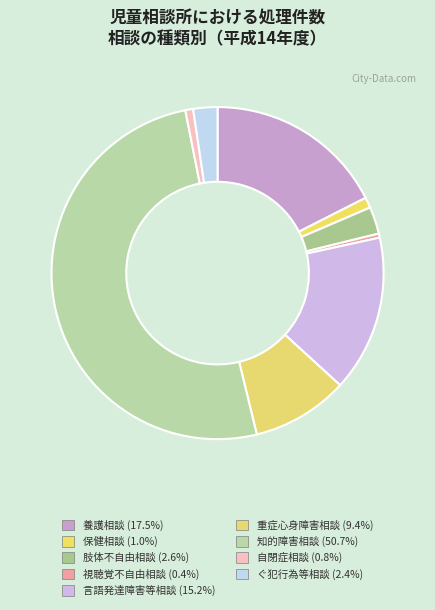

Count the number of slices in the pie.

9